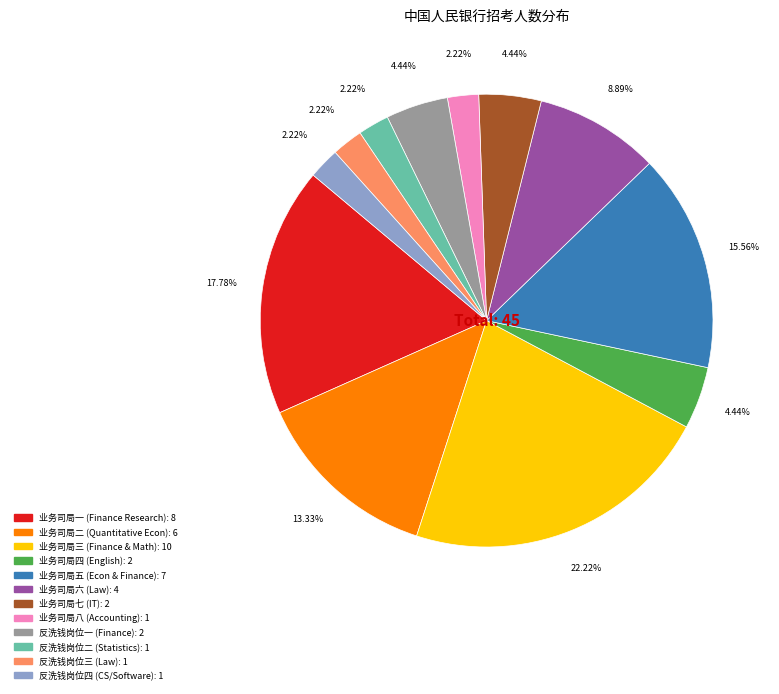

Is there any slice that represents more than half of the pie?

No